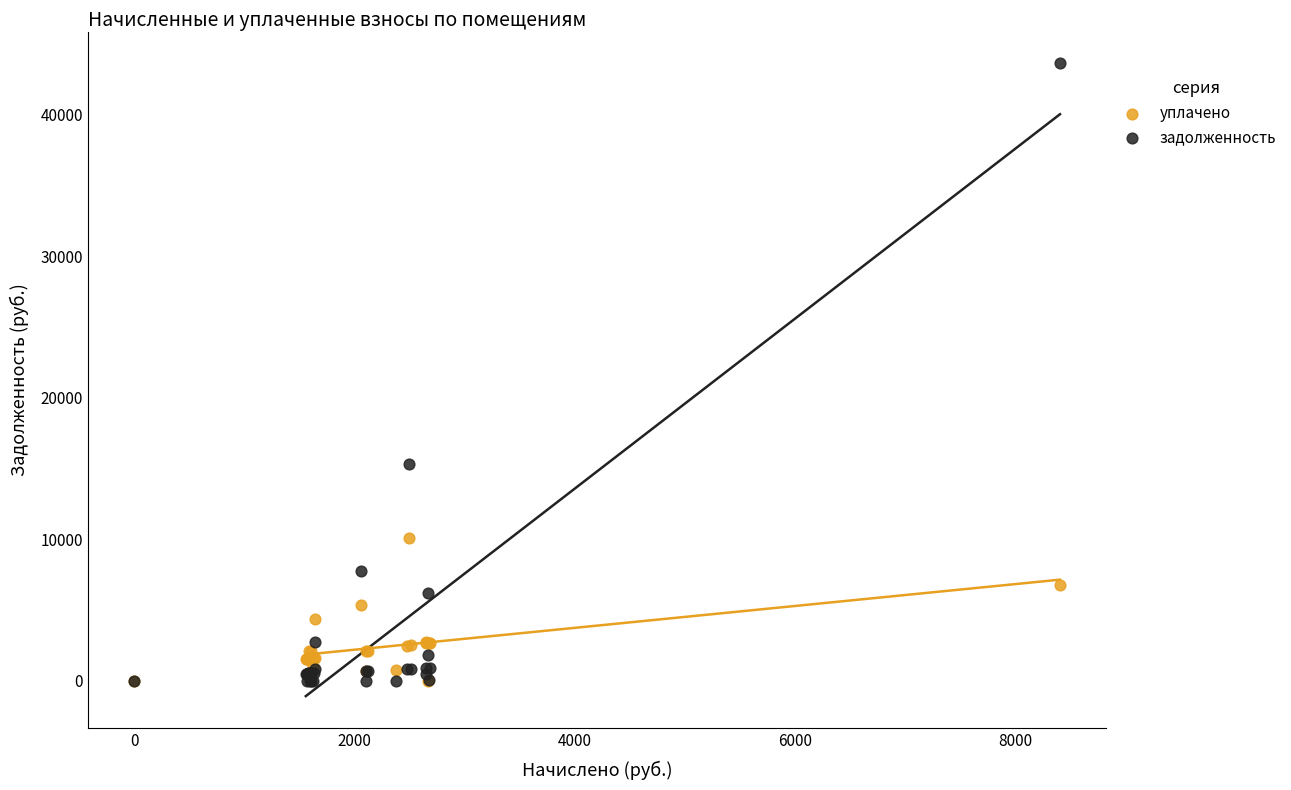

In the задолженность series, what Y value is closest to 21816?

15334.3